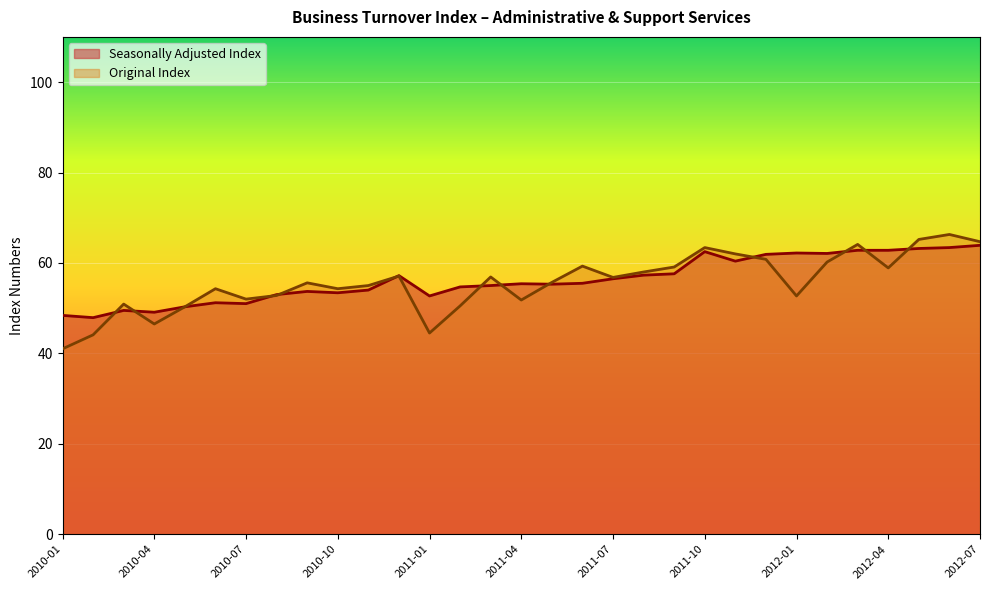

At which label is Original Index closest to 53?

2010-08